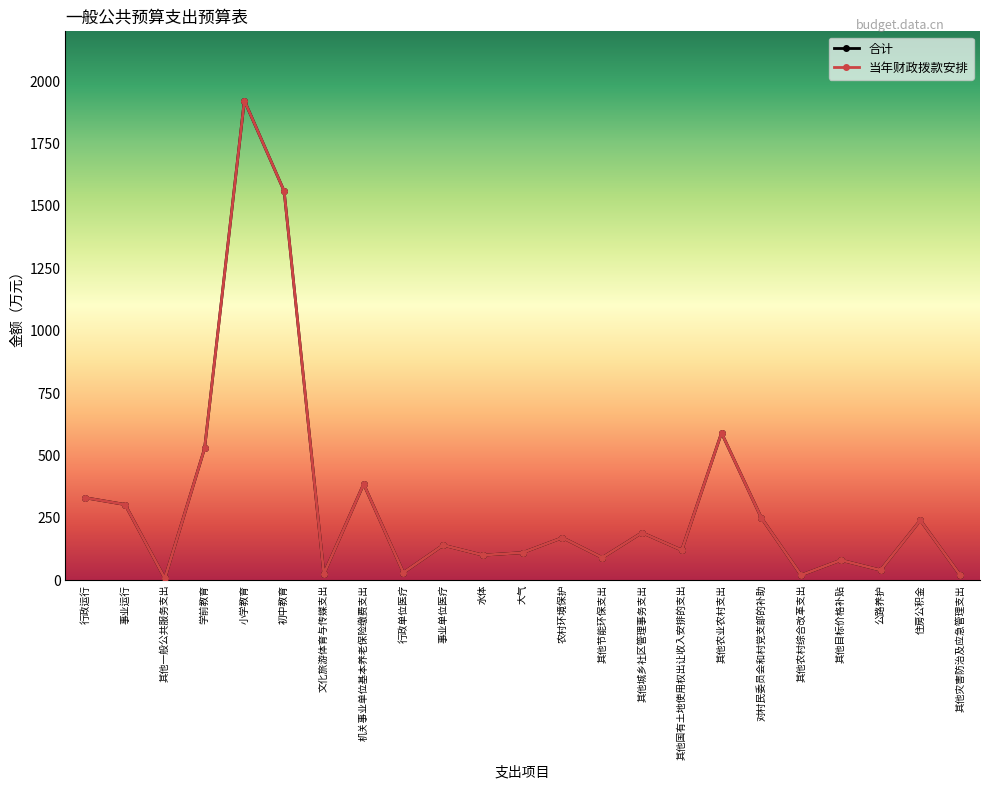

What is the difference between the maximum and minimum values in the 当年财政拨款安排 series?

1915.4